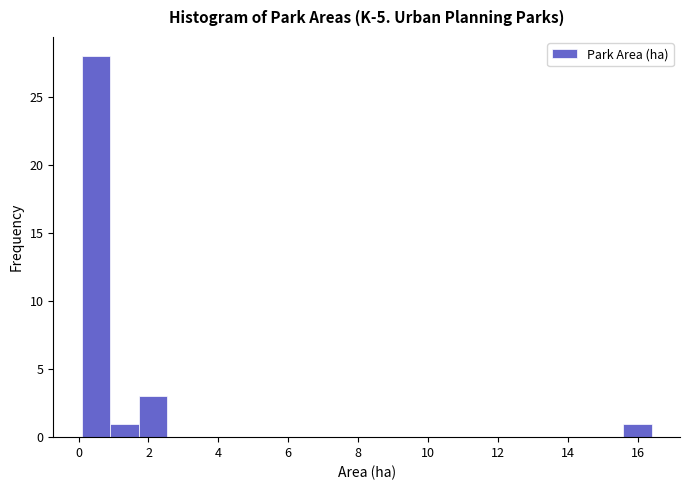

Reading left to right, transcribe this chart: for each bar, give the range it covers on the x-axis and its height. Neither the bar edges nor the heights are printed on the chart, so give them approximately, as read against the axes.

0.0 to 1.0: 28
1.0 to 1.8: 1
1.8 to 2.6: 3
2.6 to 3.4: 0
3.4 to 4.2: 0
4.2 to 5.0: 0
5.0 to 5.8: 0
5.8 to 6.6: 0
6.6 to 7.4: 0
7.4 to 8.2: 0
8.2 to 9.0: 0
9.0 to 9.8: 0
9.8 to 10.6: 0
10.6 to 11.6: 0
11.6 to 12.4: 0
12.4 to 13.2: 0
13.2 to 14.0: 0
14.0 to 14.8: 0
14.8 to 15.6: 0
15.6 to 16.4: 1